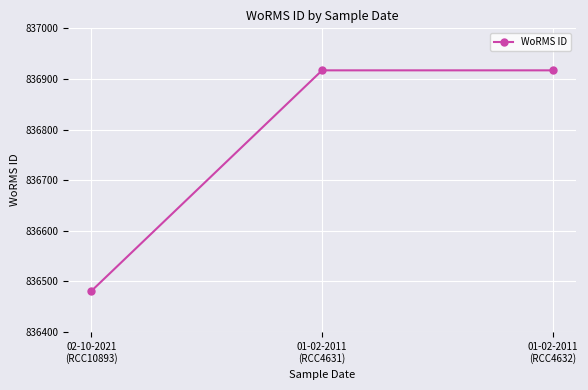

What is the smallest value displayed?

836481